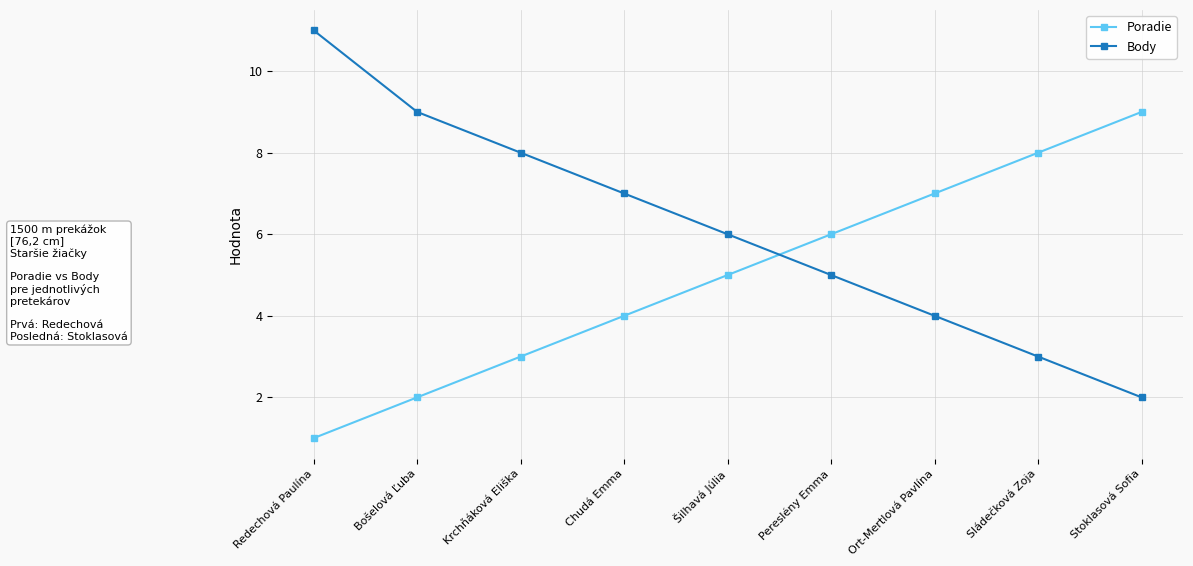

What is the label of the 6th point from the right?

Chudá Emma